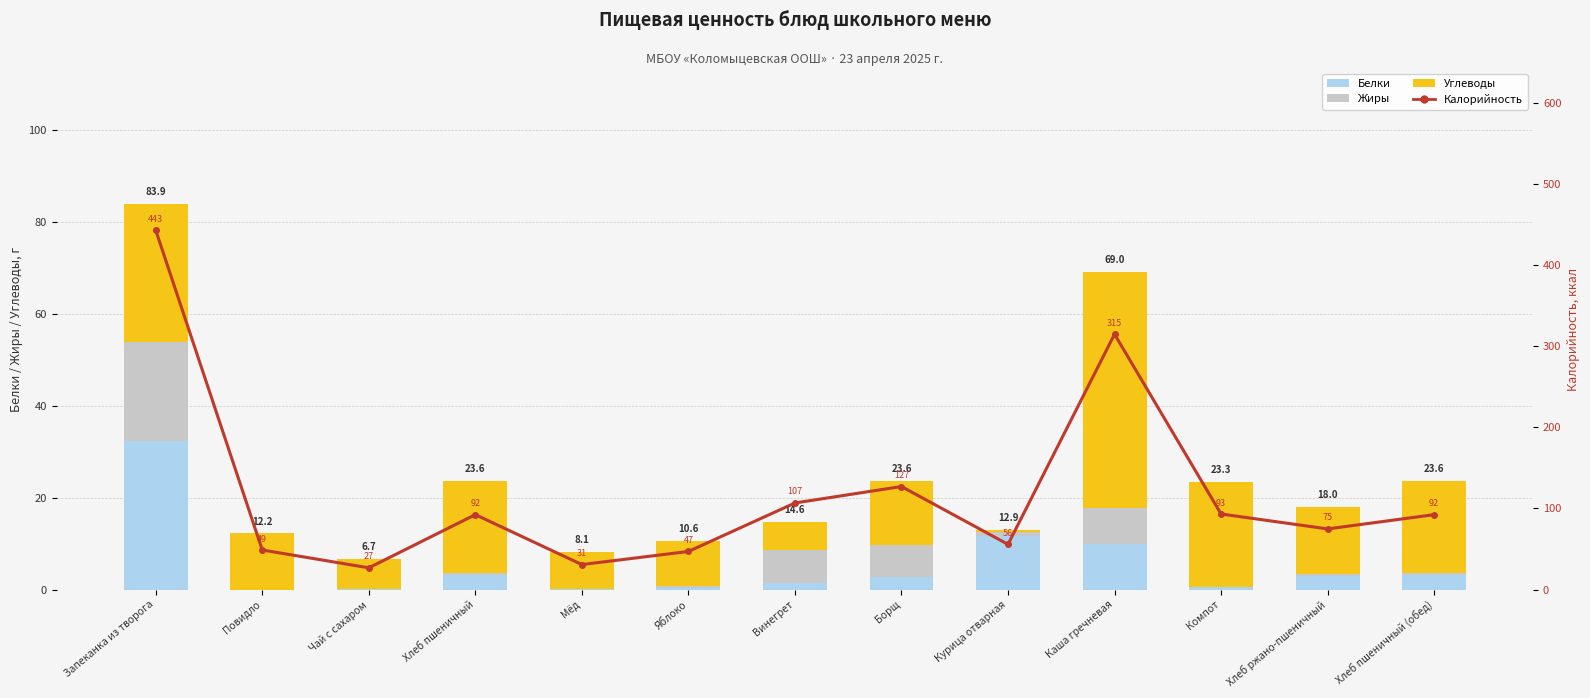

What is the average value of the Белки series?

5.3